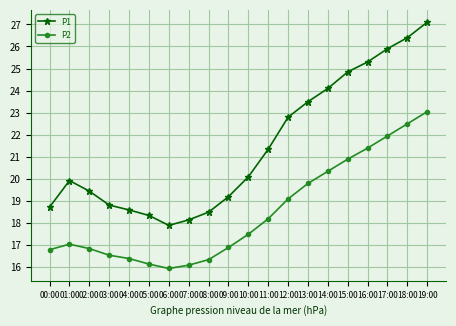

What is the total value across all series at 12:00?

41.9